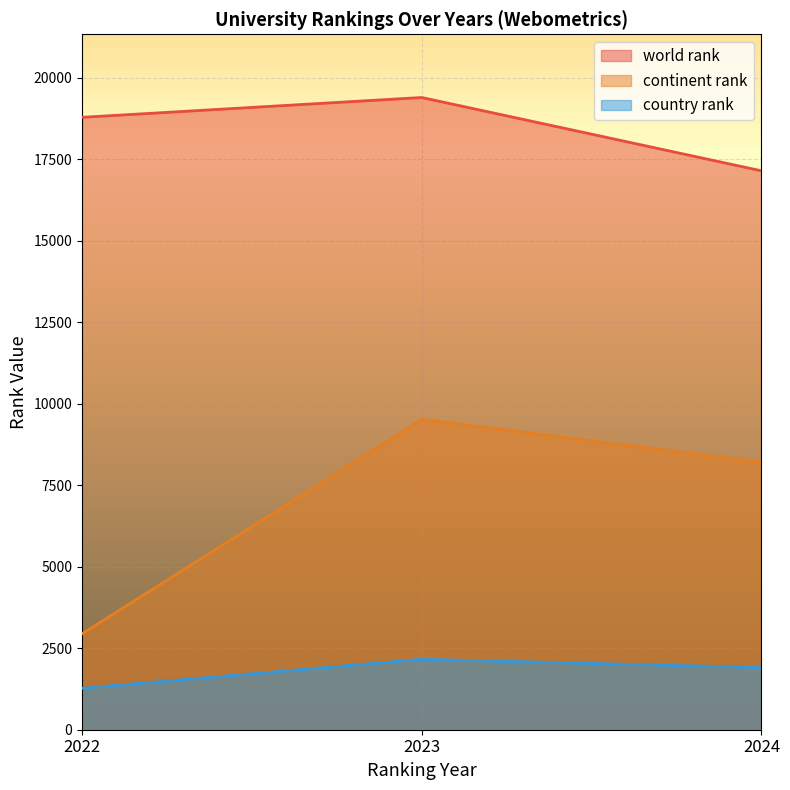

What is the value of the world rank point at the 2nd from the left?

19395